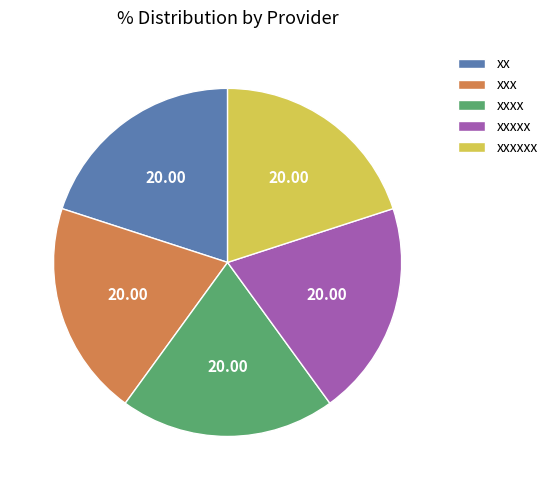

Does xxxxx represent more than half of the total?

No